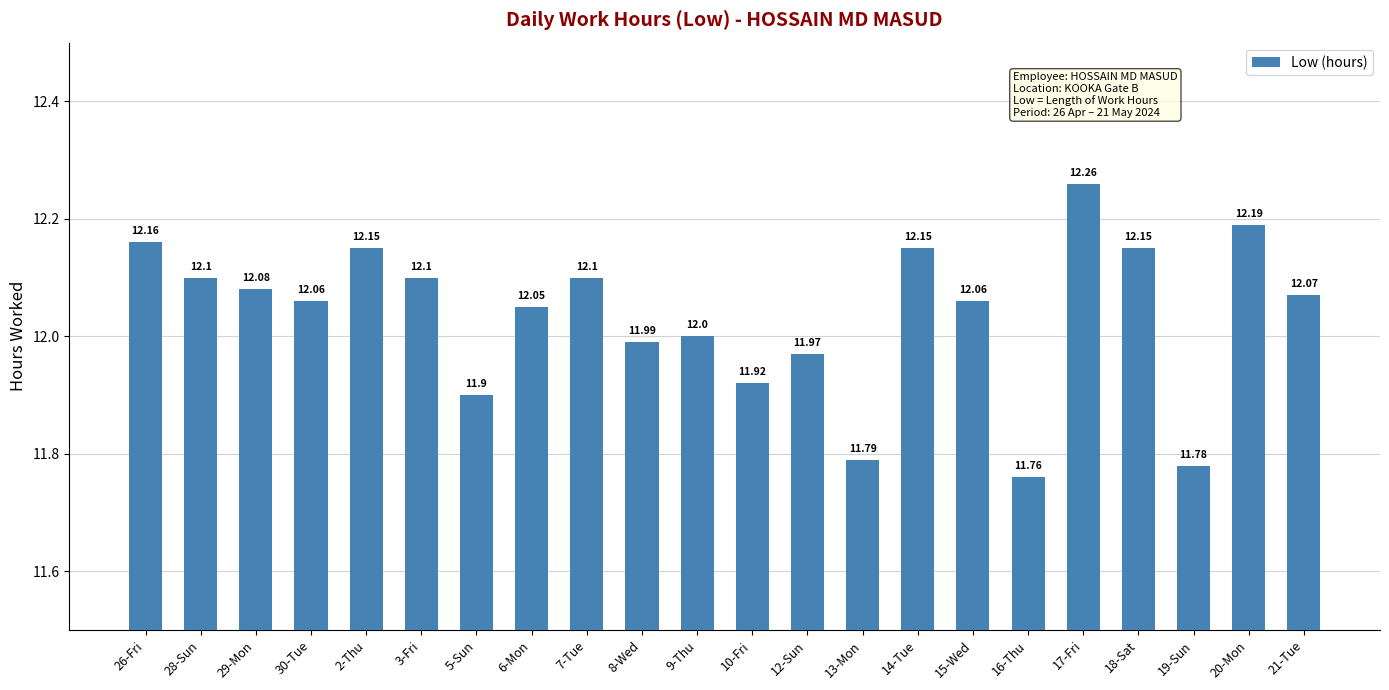

Where is the data nearest to the value 12?

9-Thu